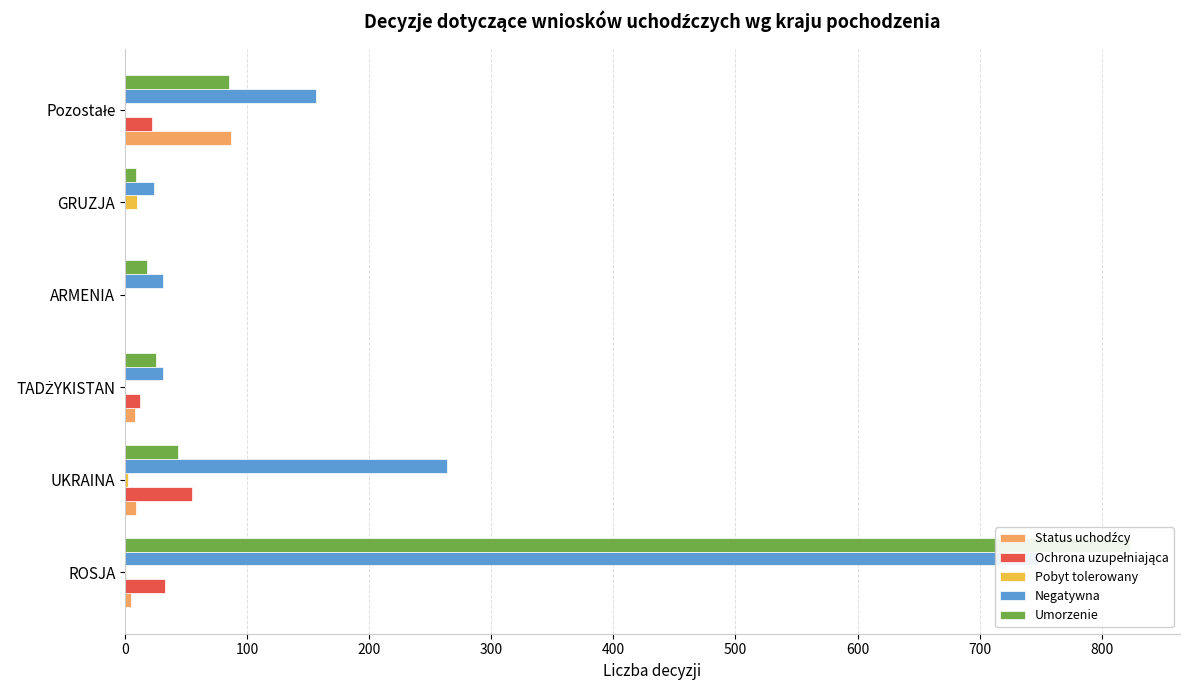

How many data points does each series have?

6